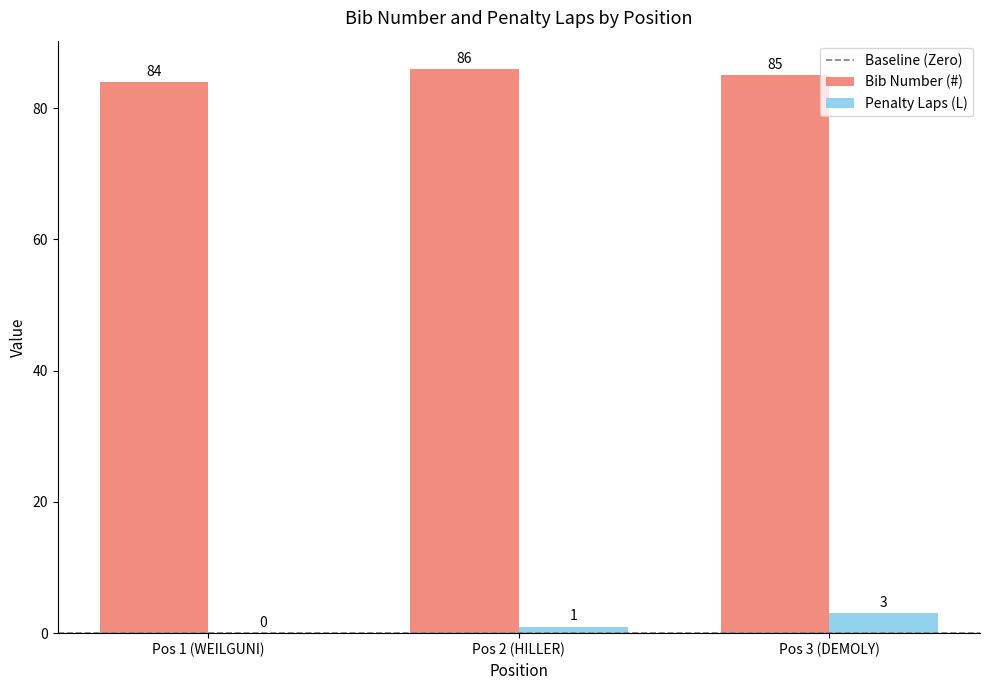

Which series has the largest range (max minus min)?

Penalty Laps (L)